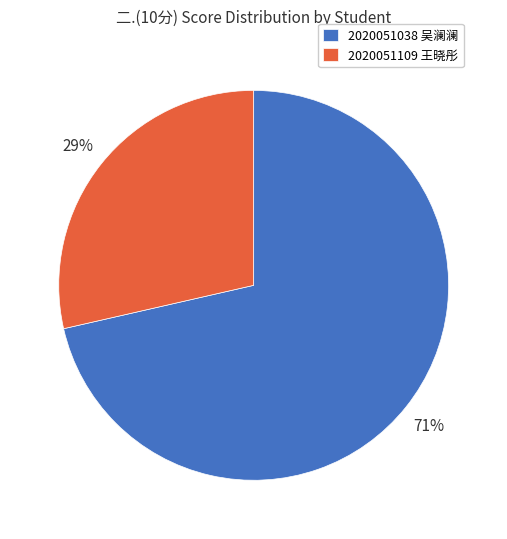

Approximately how many times larger is the value at 2020051109 王晓彤 compared to 2020051038 吴澜澜?

0.4